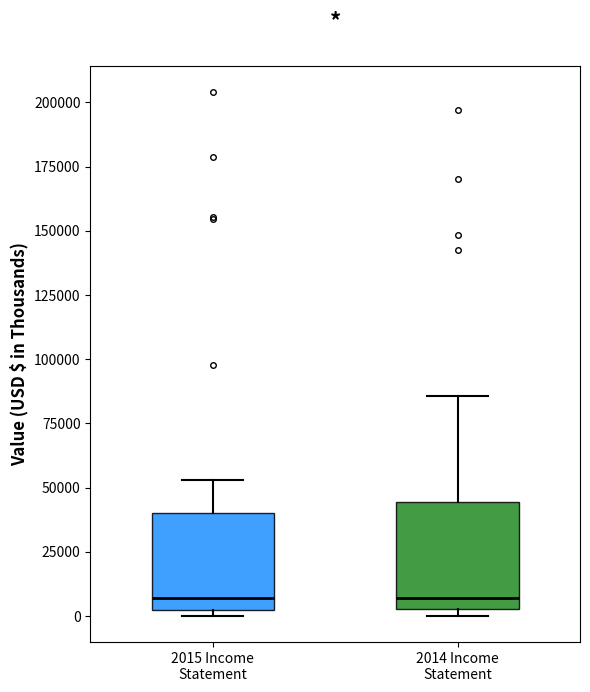

Reading left to right, transcribe this box plot: for each box, give where its median line is, the range the box spans, and where its two whiskers end, as read against the y-axis. The values are not printed on the chart, so give them approximately, as read against the axis.

2015 Income Statement: median 5000, box 0 to 40000, whiskers 0 (just below the box's lower edge) to 55000
2014 Income Statement: median 5000 (just above the box's lower edge), box 5000 to 45000, whiskers 0 to 85000